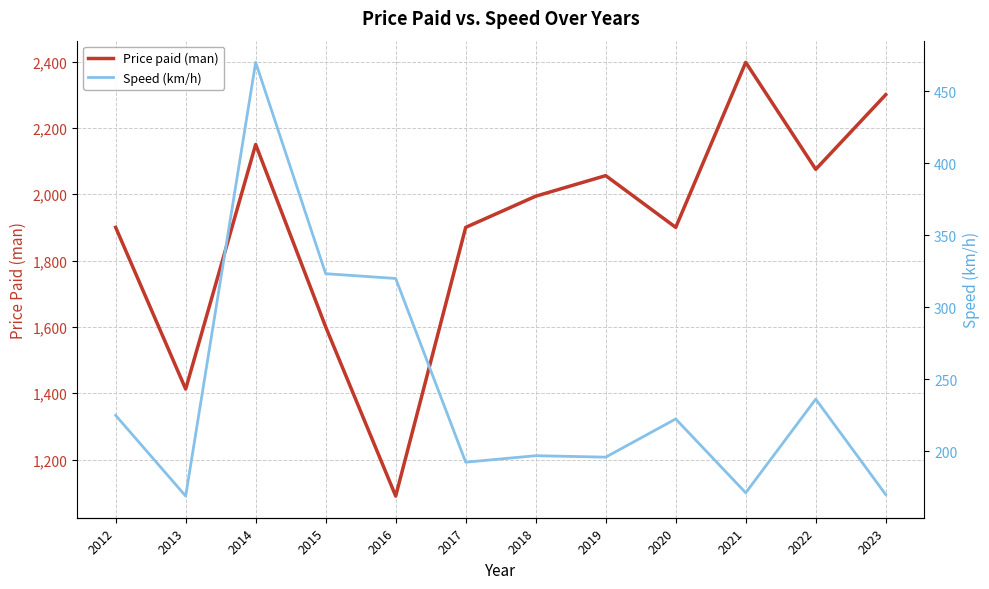

Reading left to right, what are all the values shown in this chart?

Price paid (man): 2012=1900.0	2013=1412.5	2014=2150.0	2015=1600.0	2016=1090.0	2017=1900.0	2018=1994.0	2019=2056.0	2020=1900.0	2021=2397.5	2022=2075.0	2023=2300.0
Speed (km/h): 2012=225.0	2013=169.0	2014=470.0	2015=323.3	2016=320.0	2017=192.5	2018=197.0	2019=196.0	2020=222.5	2021=171.2	2022=236.2	2023=170.0